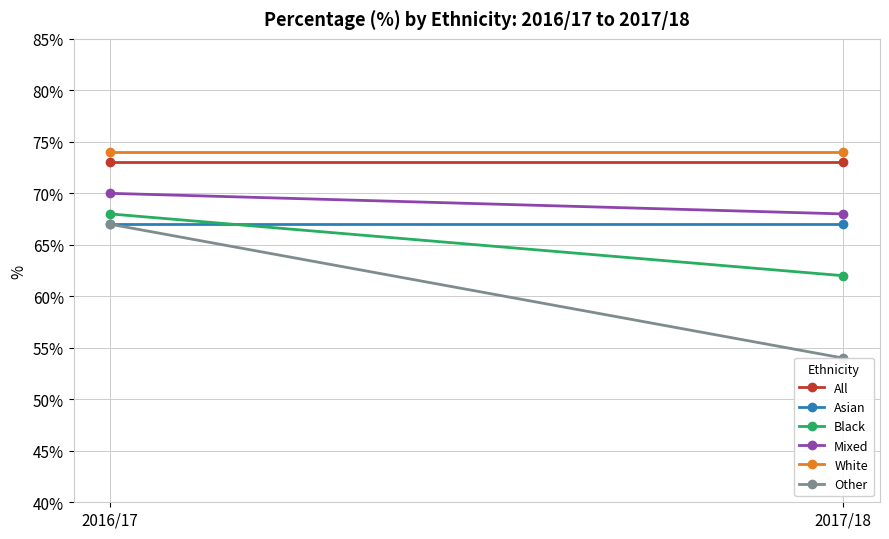

The value of Other at 2016/17 is 17. True or false?

False